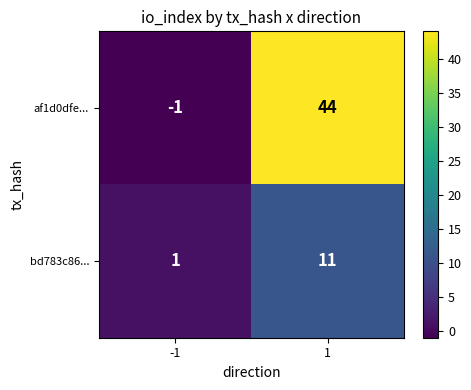

Which series has the largest range (max minus min)?

af1d0dfe...